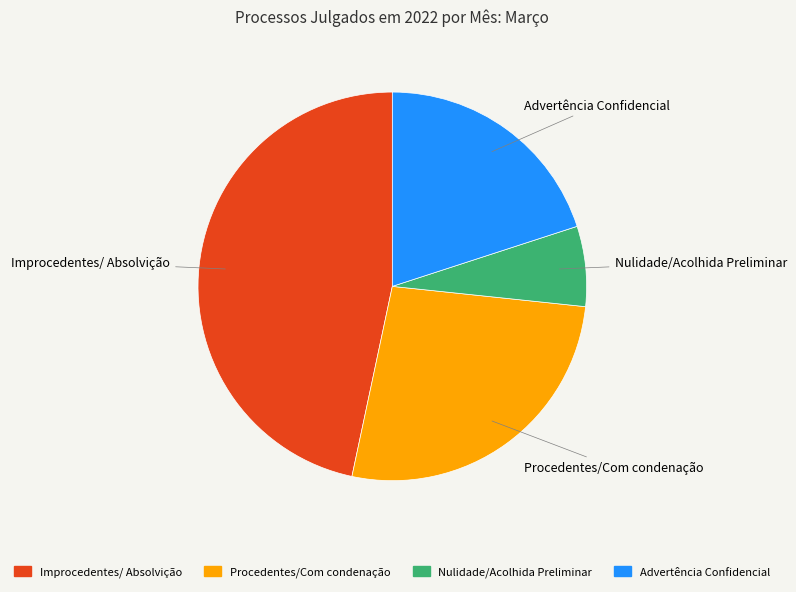

Is the sum of Procedentes/Com condenação and Nulidade/Acolhida Preliminar greater than half?

No